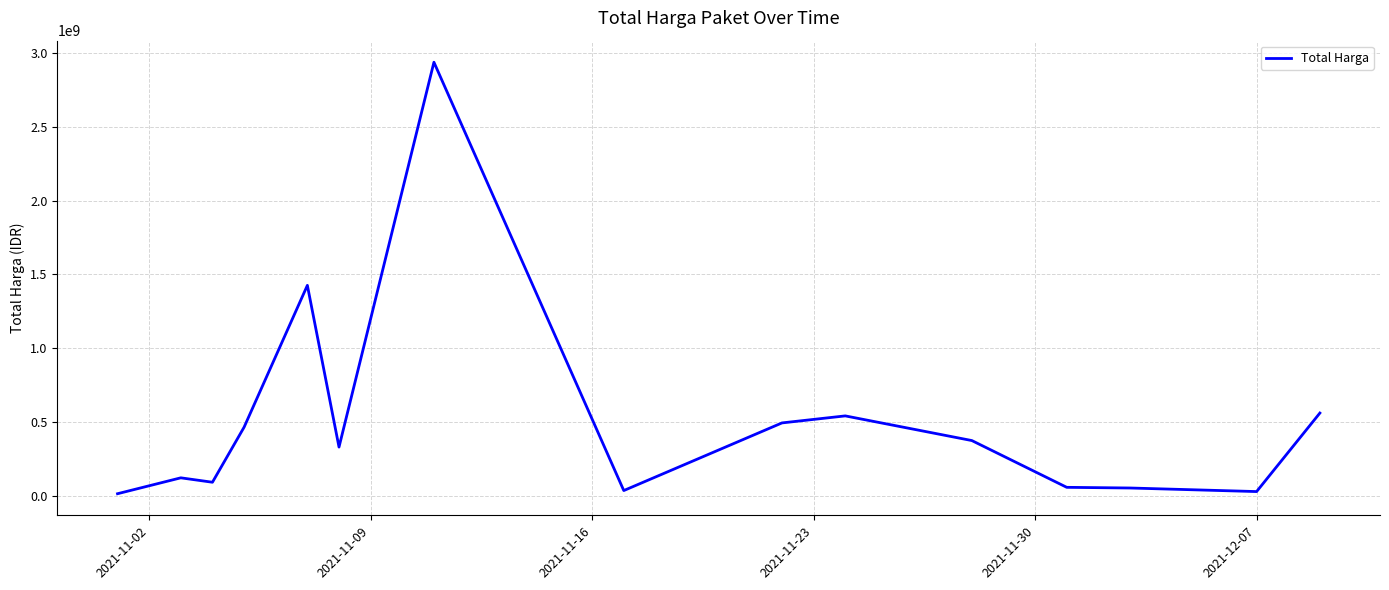

What is the greatest value displayed?

2938963240